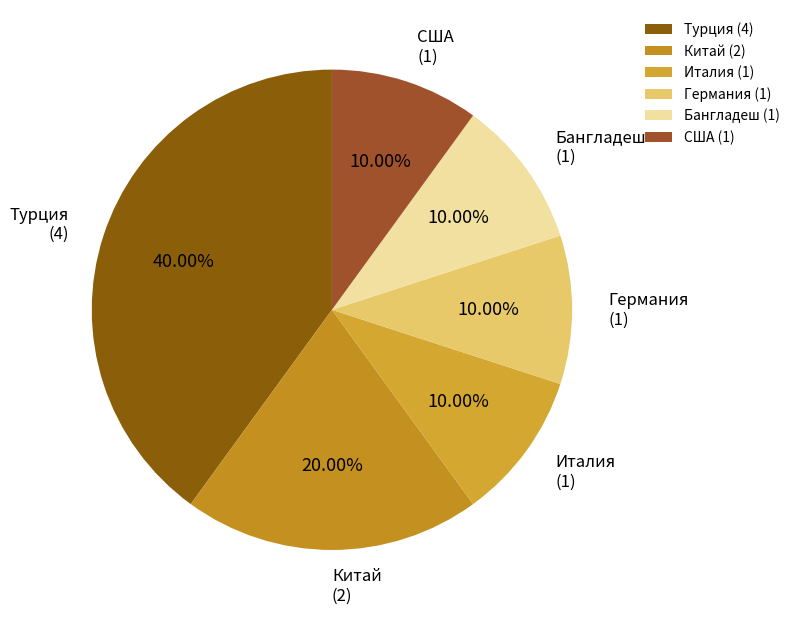

To the nearest percent, what percentage of the pie is Китай?

20%